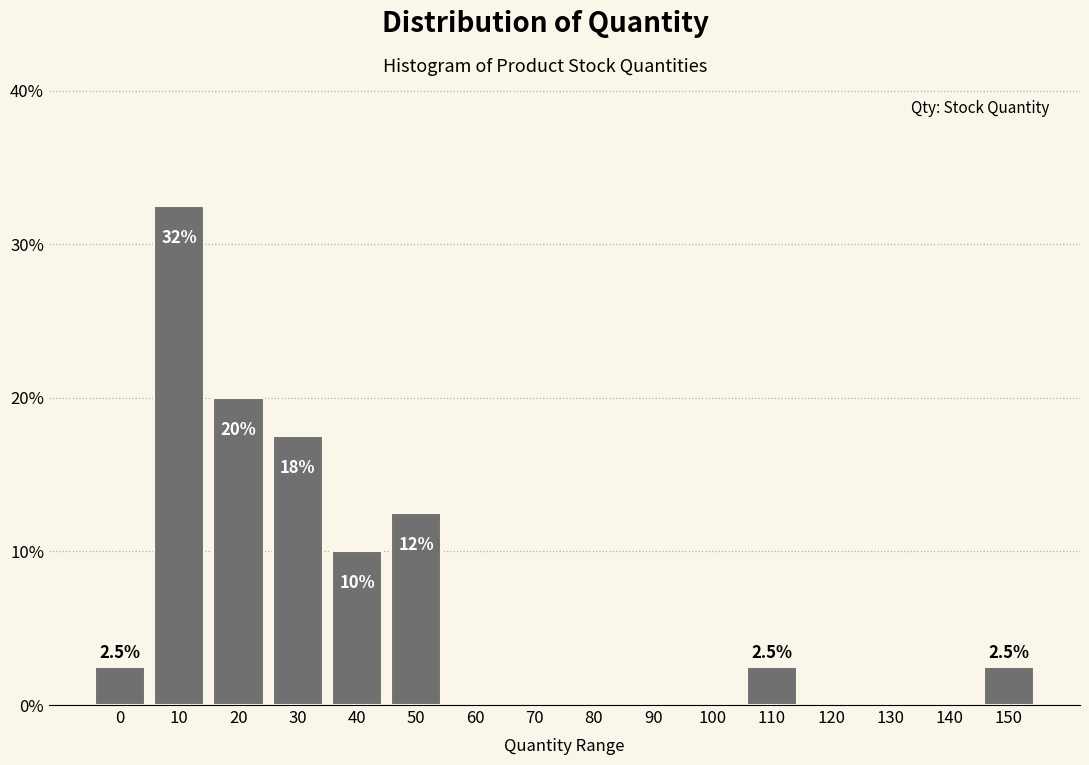

Reading left to right, transcribe all the data shown in this chart.

0=2.5	10=32.5	20=20.0	30=17.5	40=10.0	50=12.5	60=0.0	70=0.0	80=0.0	90=0.0	100=0.0	110=2.5	120=0.0	130=0.0	140=0.0	150=2.5